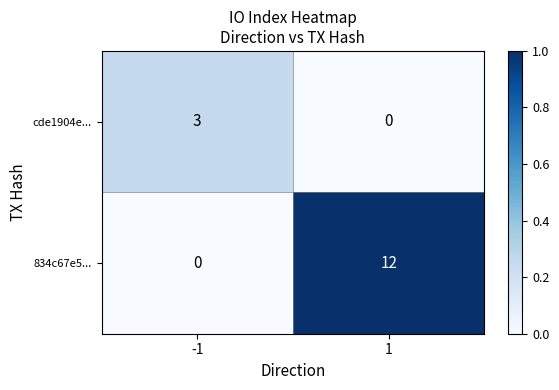

Reading left to right, what are all the values shown in this chart?

cde1904e...: 3	0
834c67e5...: 0	12